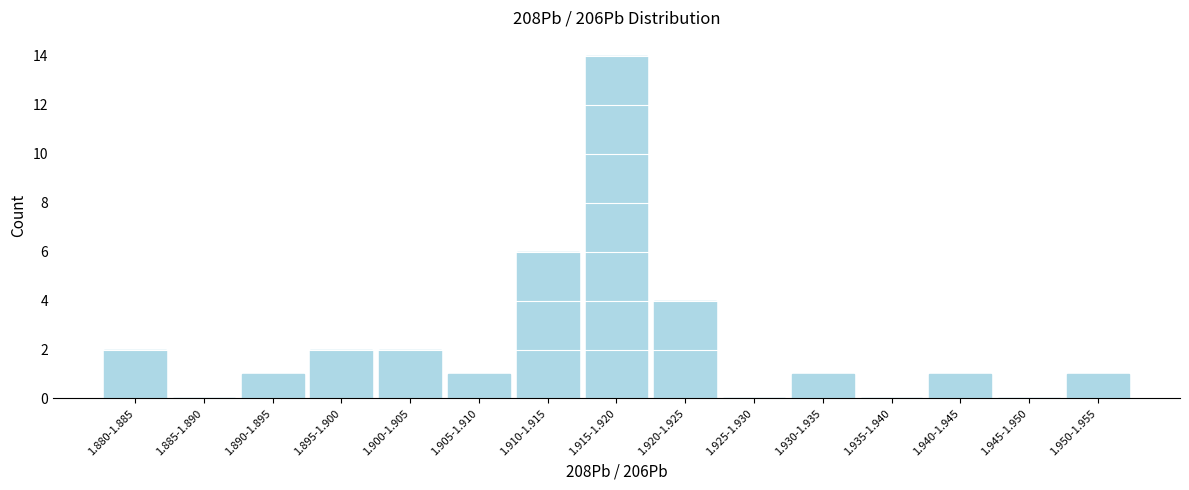

Reading right to left, extract all data points from this chart.

1.950-1.955=1	1.945-1.950=0	1.940-1.945=1	1.935-1.940=0	1.930-1.935=1	1.925-1.930=0	1.920-1.925=4	1.915-1.920=14	1.910-1.915=6	1.905-1.910=1	1.900-1.905=2	1.895-1.900=2	1.890-1.895=1	1.885-1.890=0	1.880-1.885=2